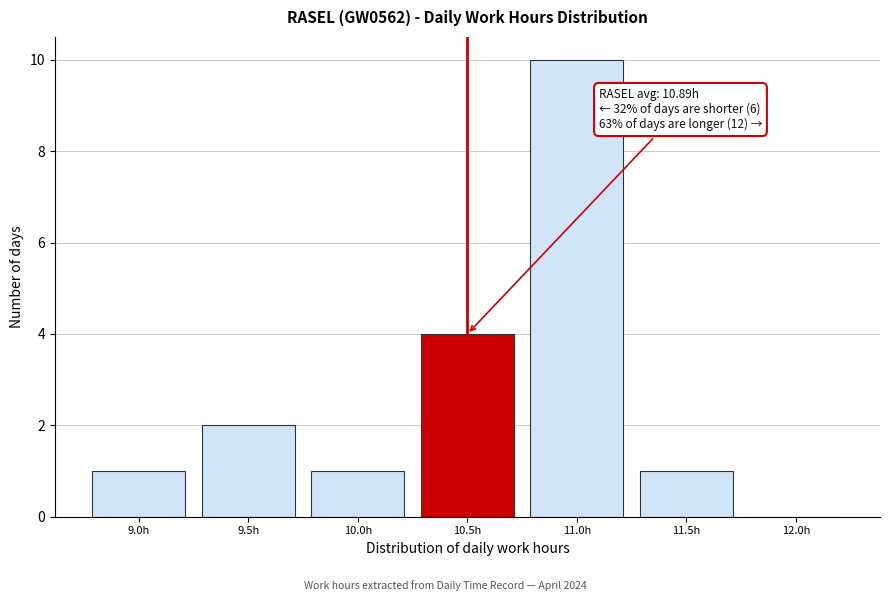

Reading right to left, what are all the values shown in this chart?

12.0h=0	11.5h=1	11.0h=10	10.5h=4	10.0h=1	9.5h=2	9.0h=1